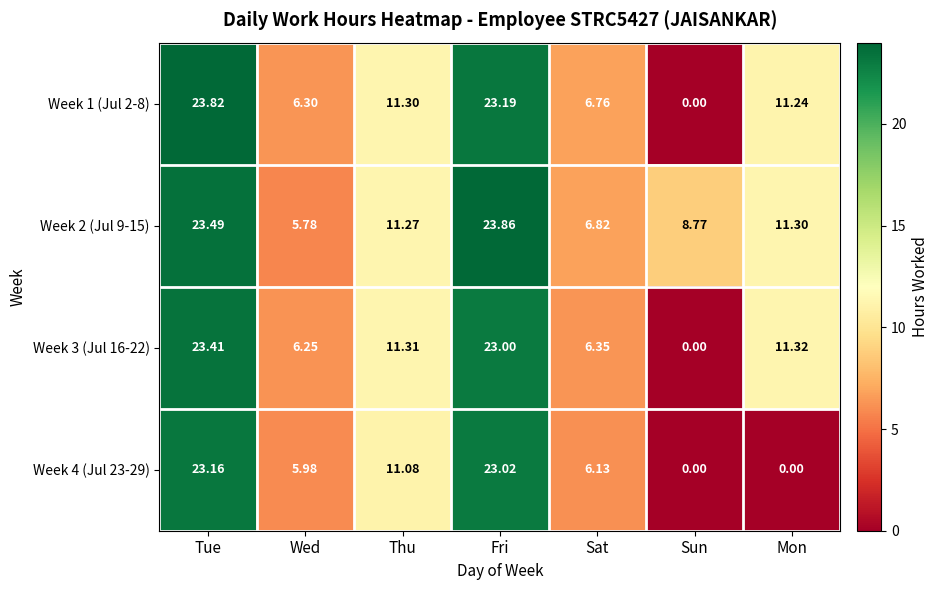

At which category is the sum across all series the highest?

Tue